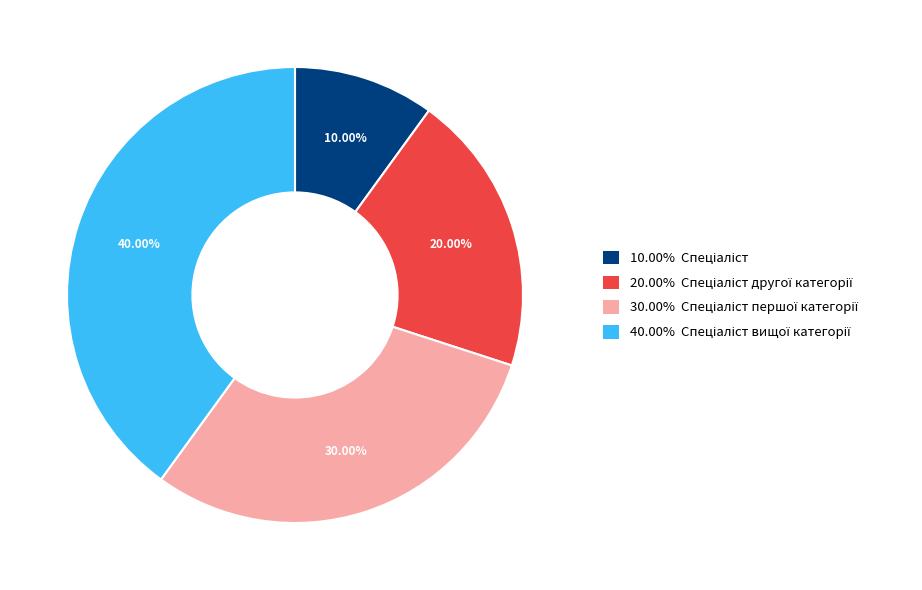

Is there any slice that represents more than half of the pie?

No